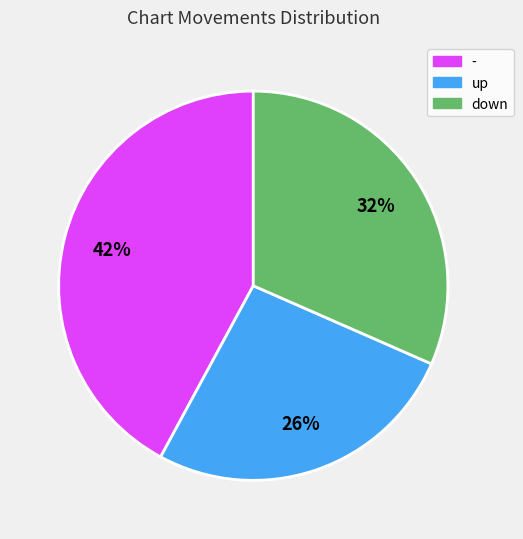

Which has a higher value, up or down?

down